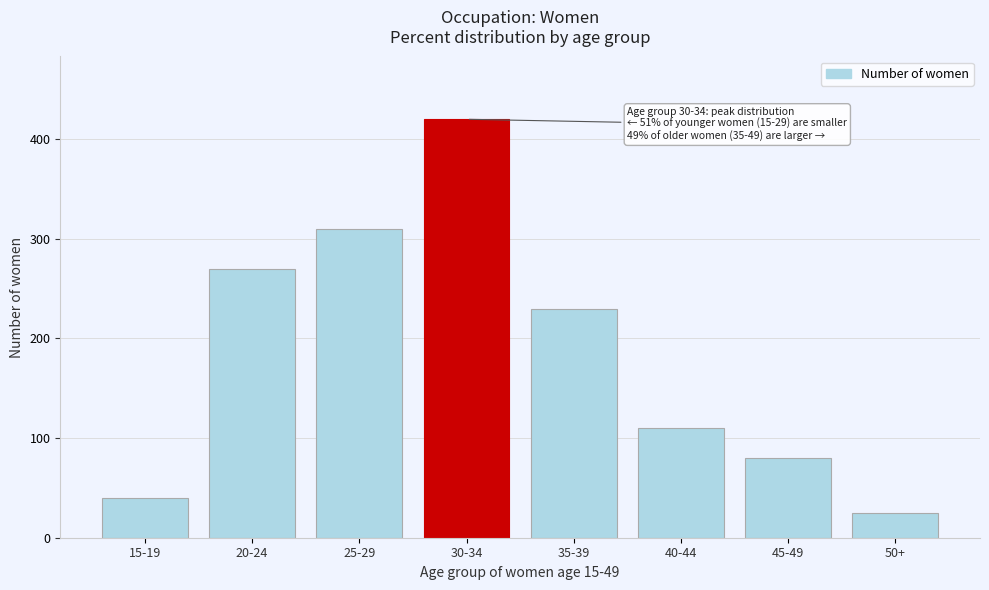

Reading left to right, list all the values displayed in this chart.

40	270	310	420	230	110	80	25